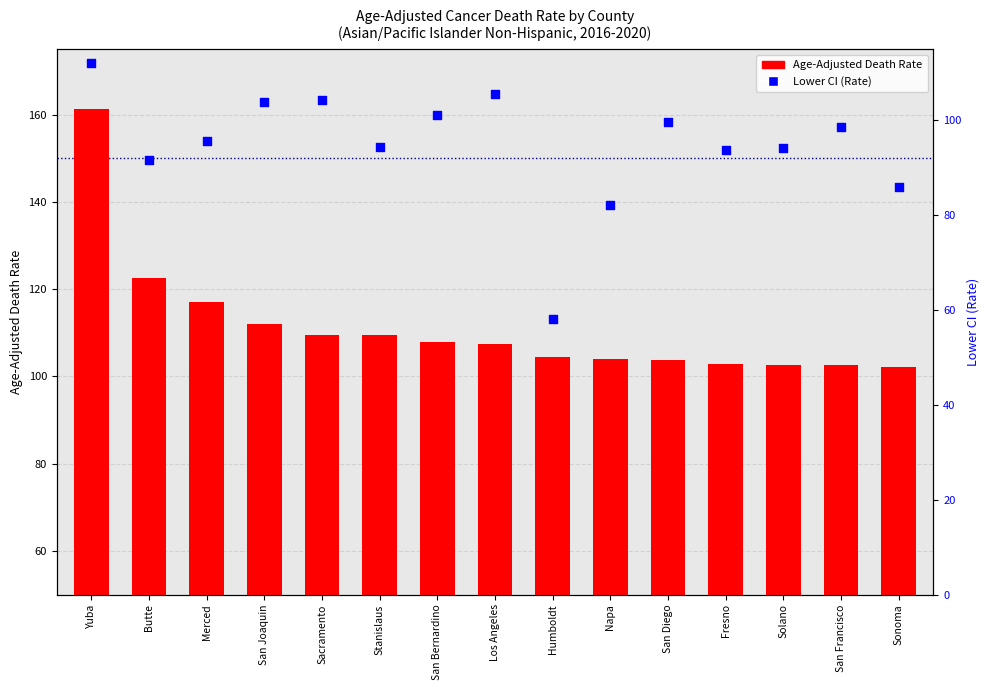

Which series contains the highest Y value?

Lower CI (Rate)